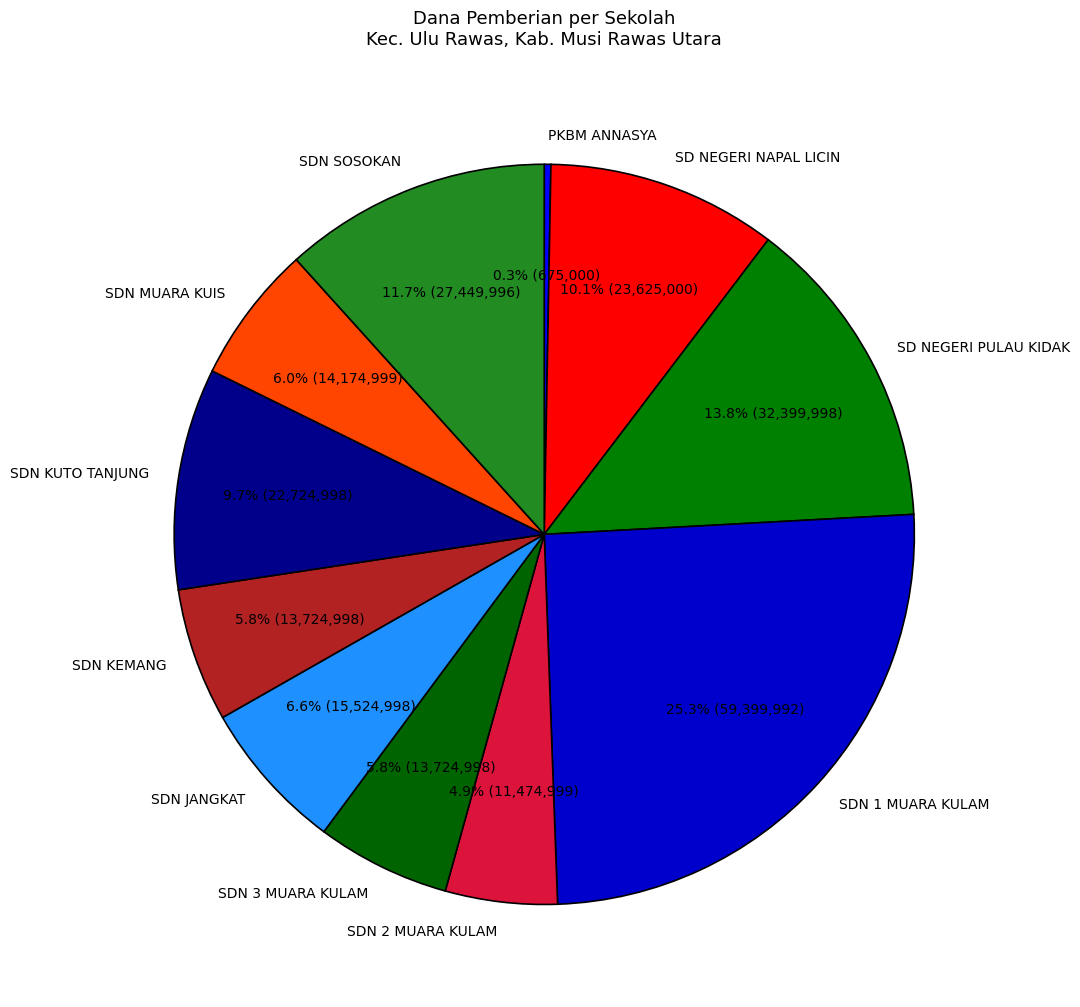

What percentage is NOT represented by SDN SOSOKAN?

88.3%